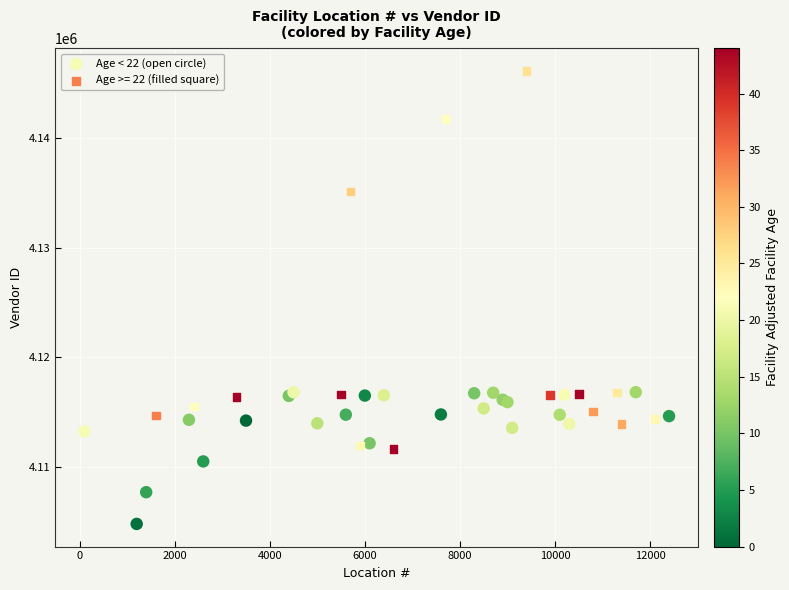

Which series reaches the maximum Y coordinate?

Age >= 22 (filled square)